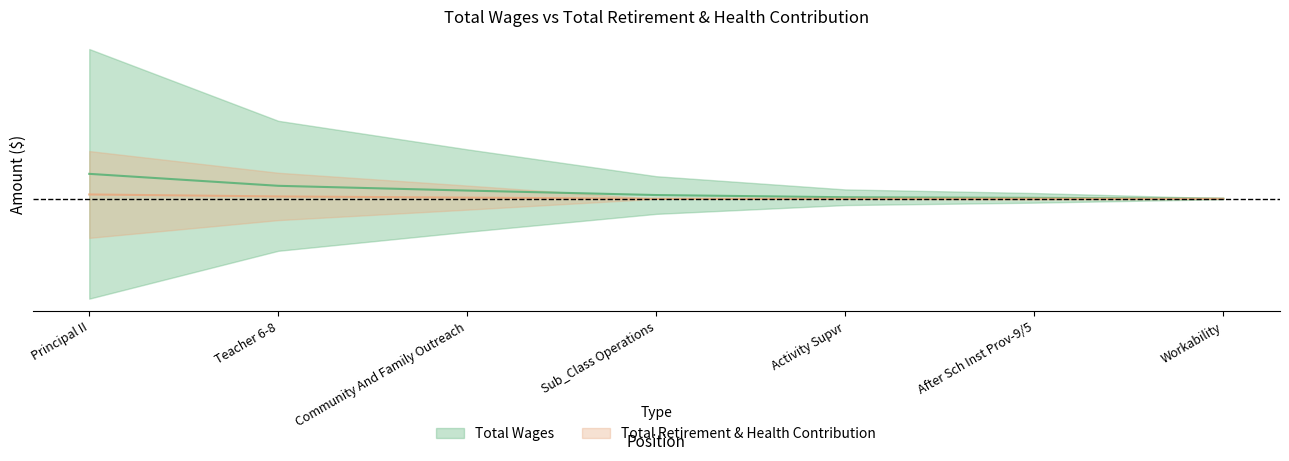

True or false: Total Wages has more than 2 interior local peaks.

False